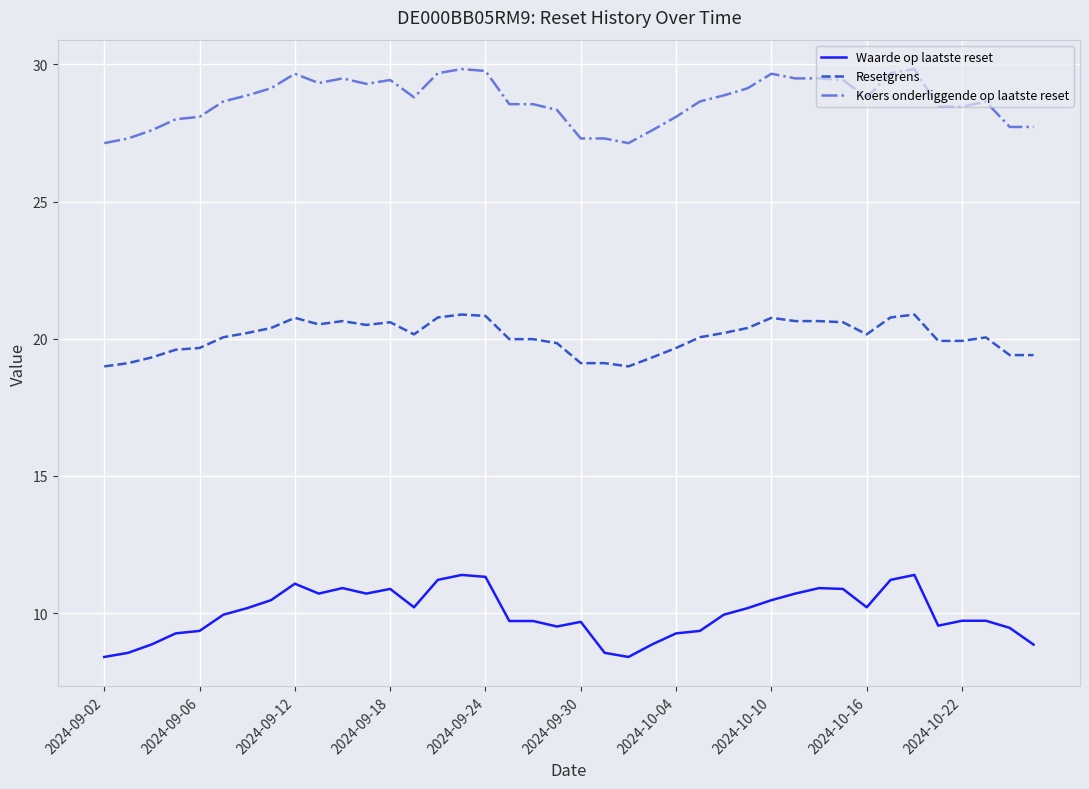

What is the sum of all Waarde op laatste reset values?

399.6